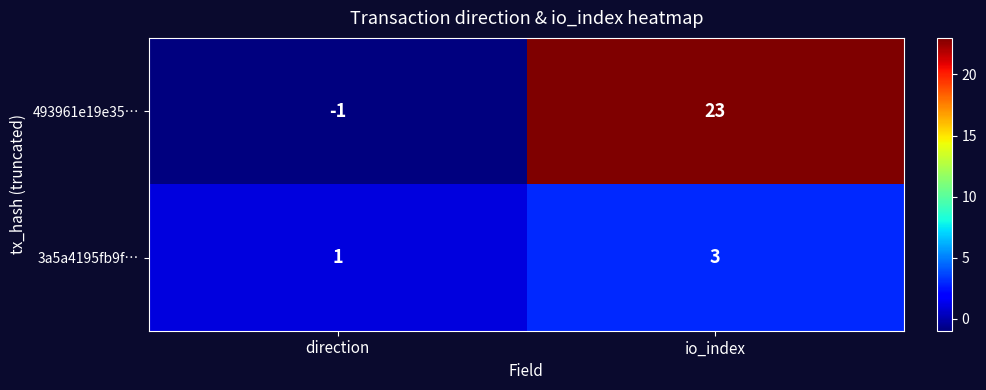

Which label corresponds to the largest value in the chart?

io_index